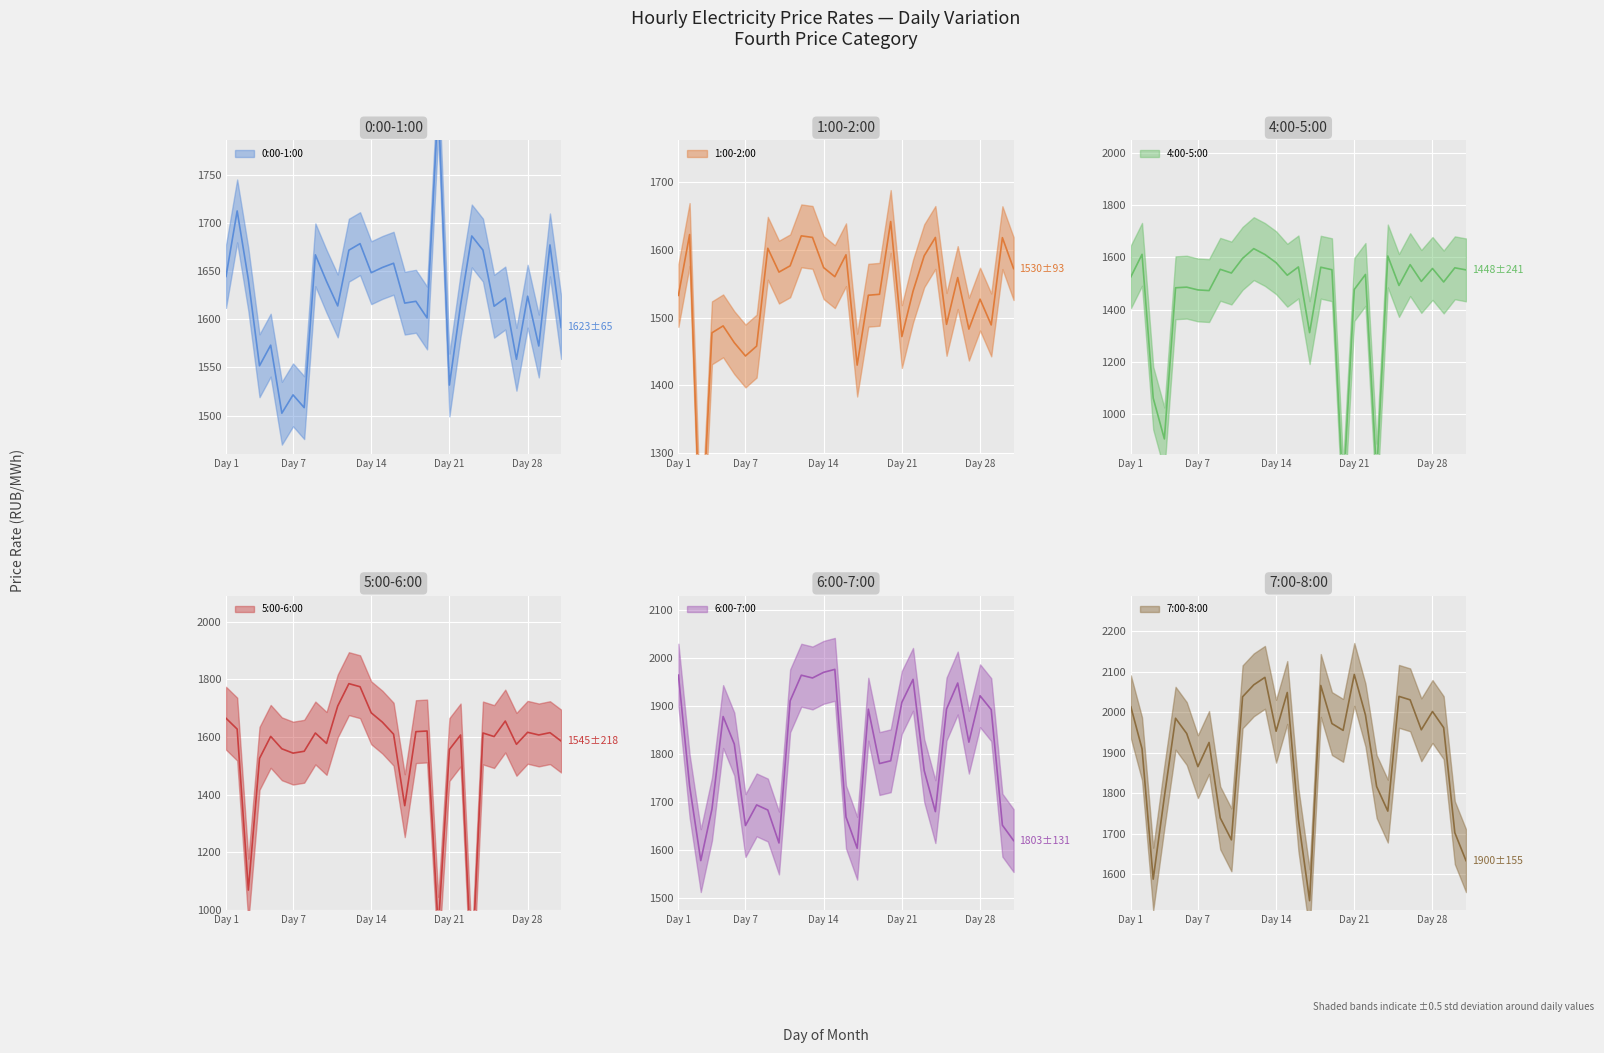

List the labels in order of 0:00-1:00 value, smallest first.

6, 8, 7, 21, 4, 27, 29, 5, 31, 19, 25, 11, 22, 17, 18, 26, 28, 10, 3, 1, 14, 15, 16, 9, 12, 24, 30, 13, 23, 2, 20